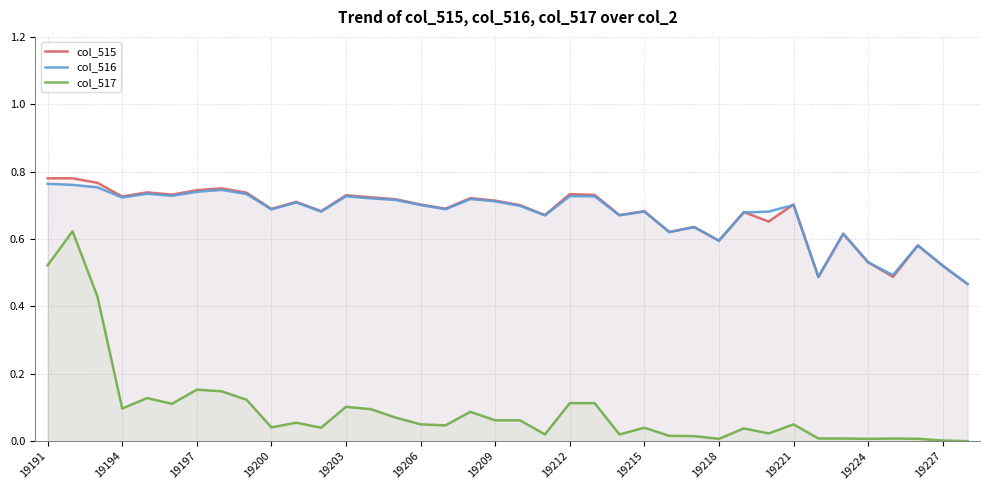

True or false: col_517 has a value of 0.0 at 19218.

True